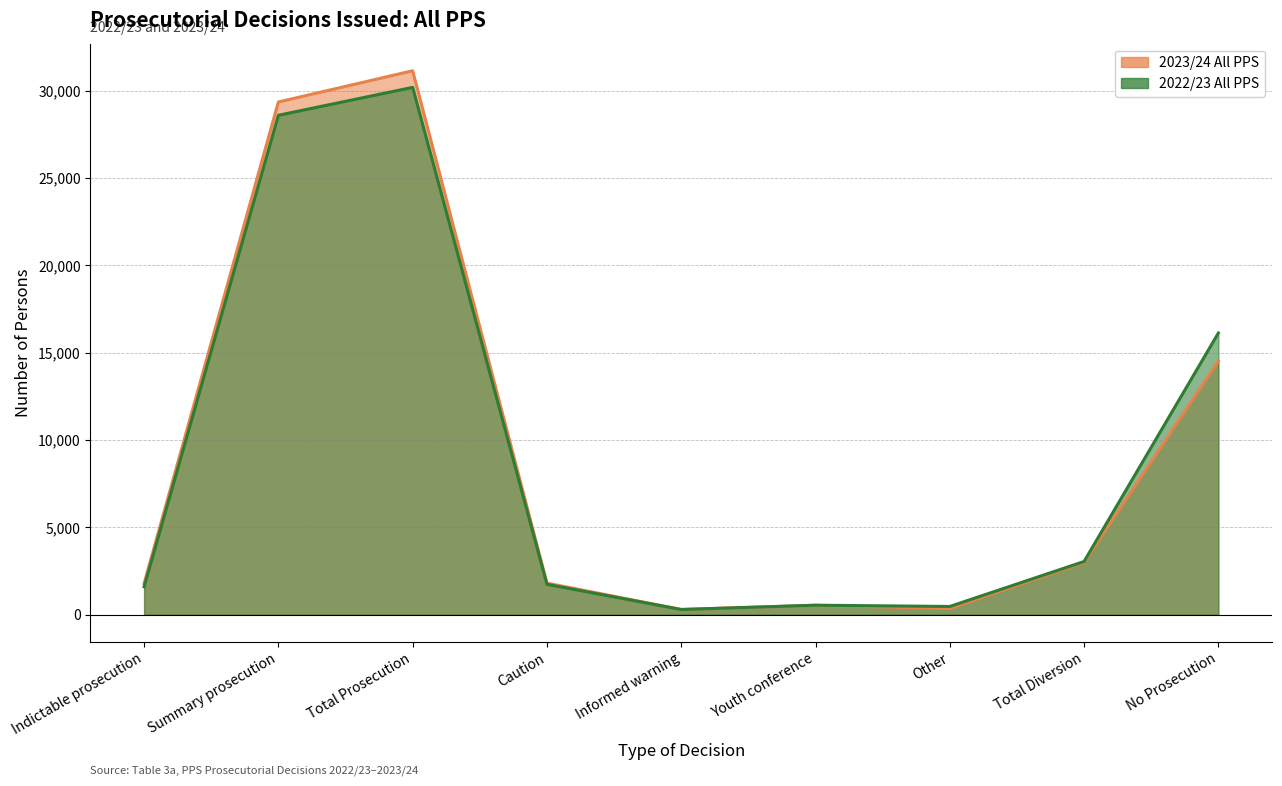

What is the difference between the maximum and minimum values in the 2023/24 All PPS series?

30846